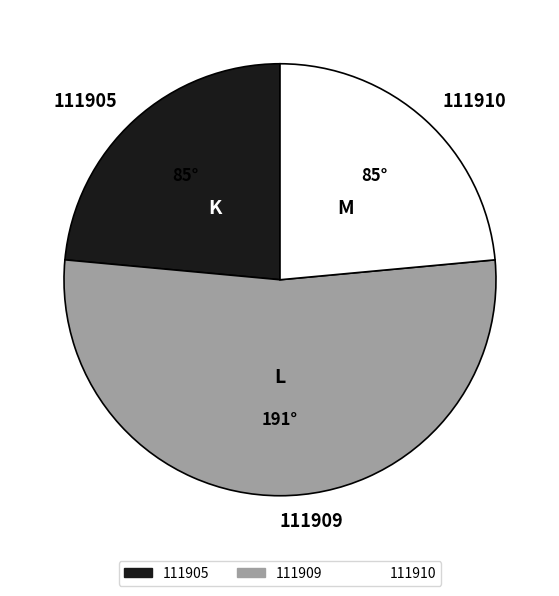

What is the largest slice in the pie chart?

111909